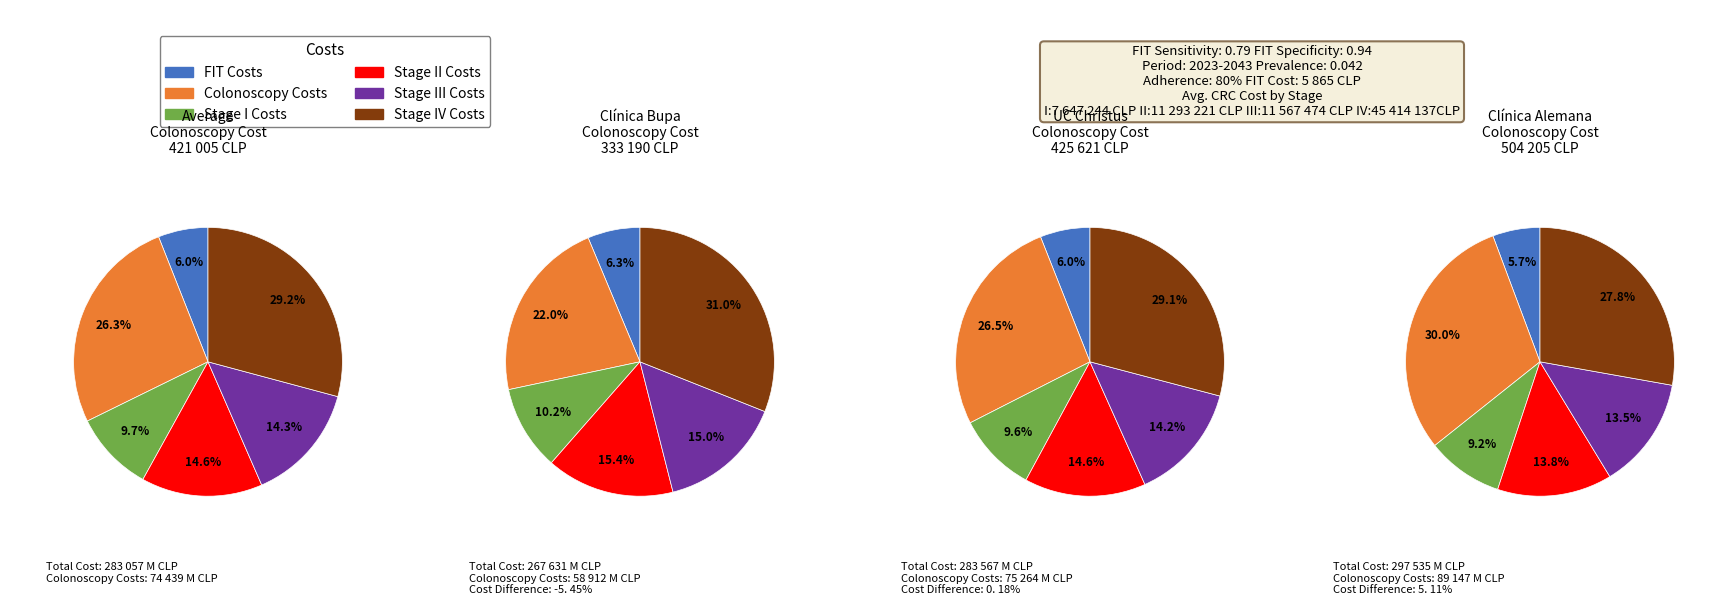

To the nearest percent, what portion does 14 represent?

24%